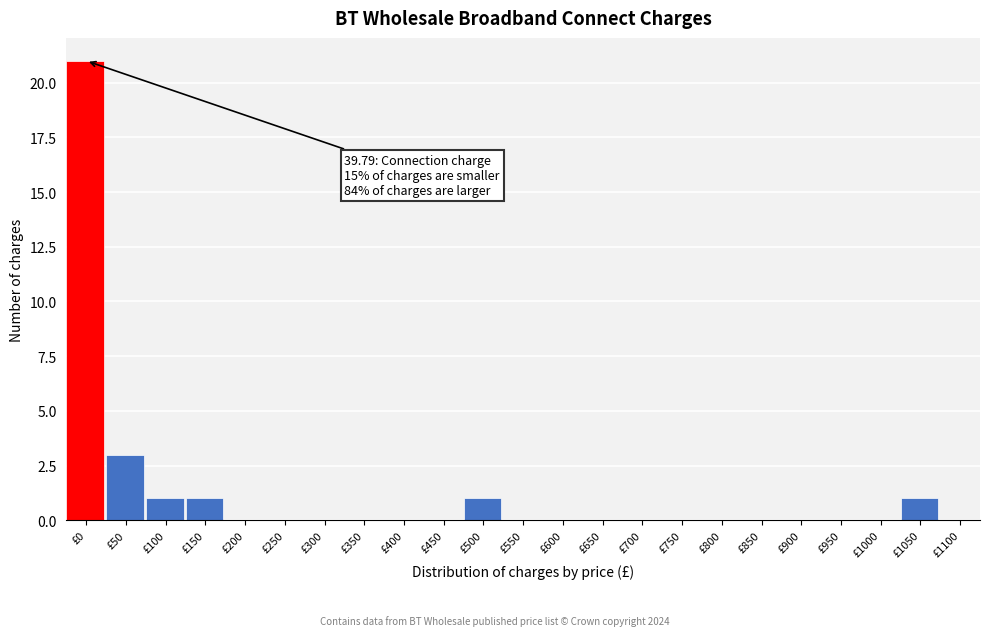

Reading right to left, extract all data points from this chart.

£1100=0	£1050=1	£1000=0	£950=0	£900=0	£850=0	£800=0	£750=0	£700=0	£650=0	£600=0	£550=0	£500=1	£450=0	£400=0	£350=0	£300=0	£250=0	£200=0	£150=1	£100=1	£50=3	£0=21